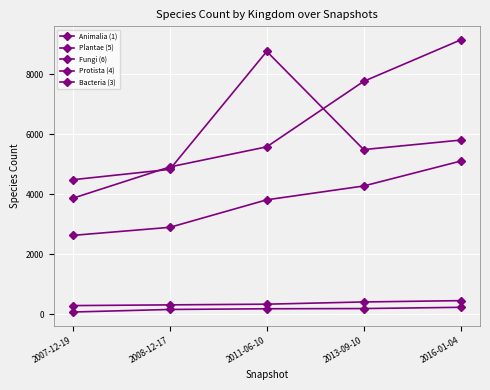

At which label does Fungi (6) reach its peak?

2011-06-10